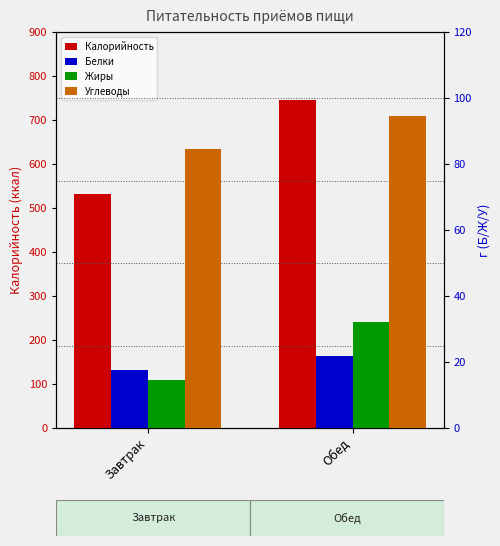

At which label does Углеводы reach its minimum?

Завтрак